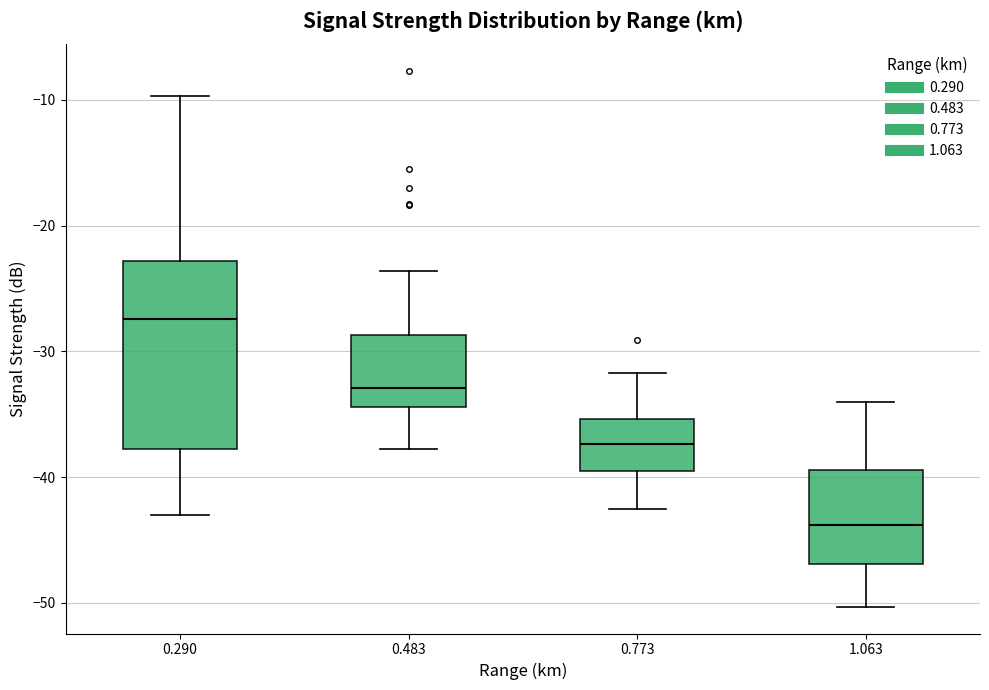

Reading left to right, transcribe this box plot: for each box, give where its median line is, the range the box spans, and where its two whiskers end, as read against the y-axis. The values are not printed on the chart, so give them approximately, as read against the axis.

0.290: median -27, box -38 to -23, whiskers -43 to -10
0.483: median -33, box -34 to -29, whiskers -38 to -24
0.773: median -37, box -39 to -35, whiskers -42 to -32
1.063: median -44, box -47 to -39, whiskers -50 to -34